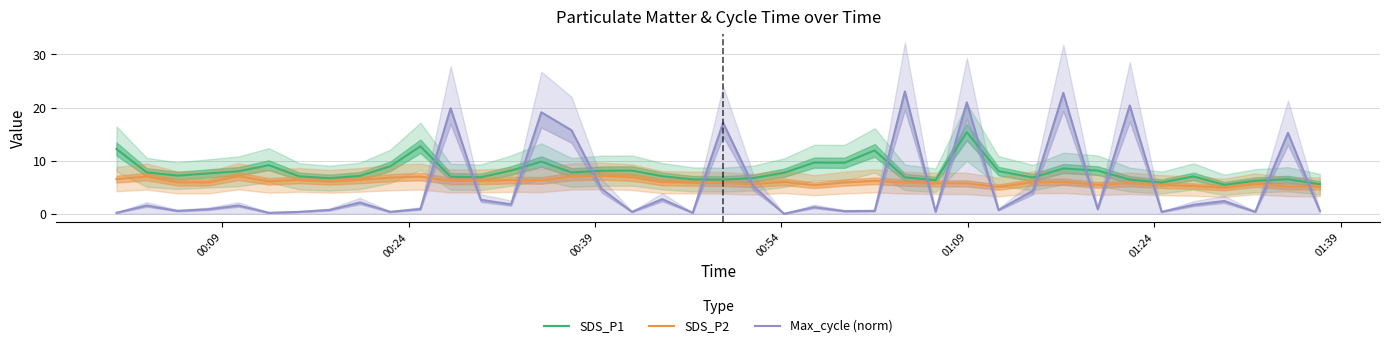

What is the minimum value for SDS_P1?

5.5